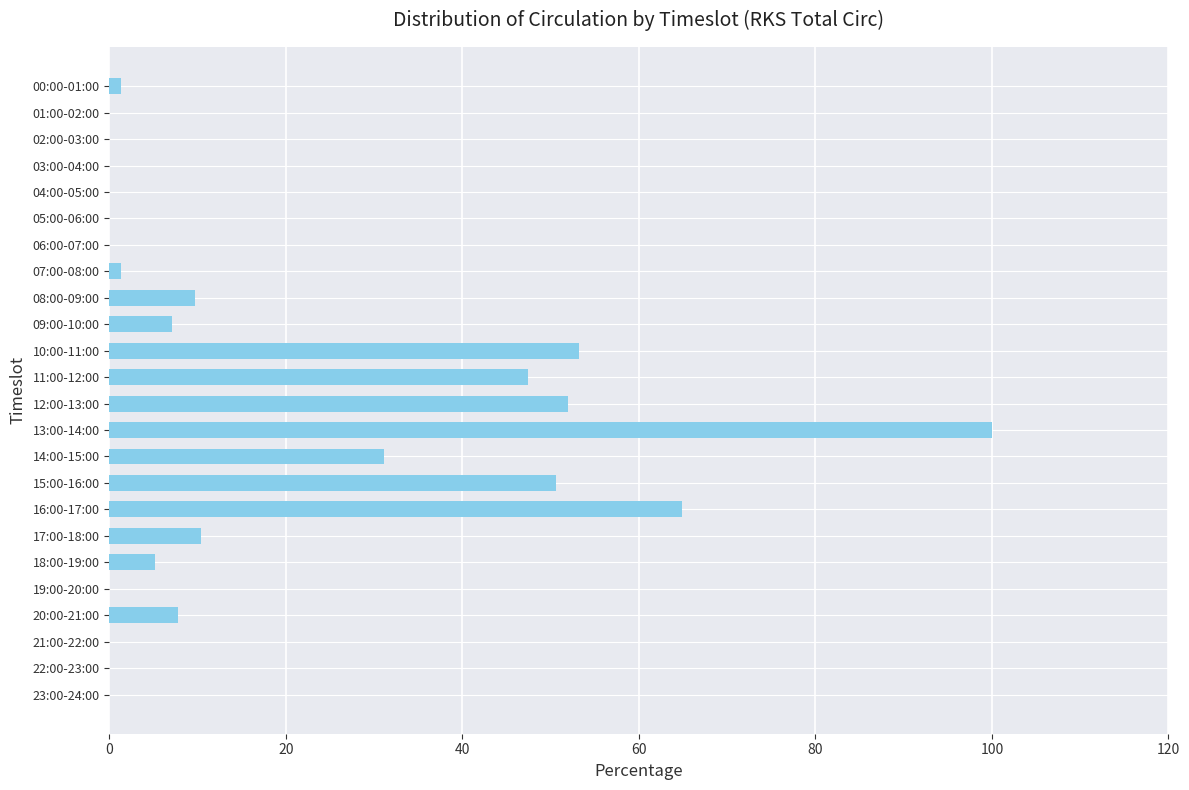

The chart shows a value of 7.1 at 09:00-10:00. True or false?

True